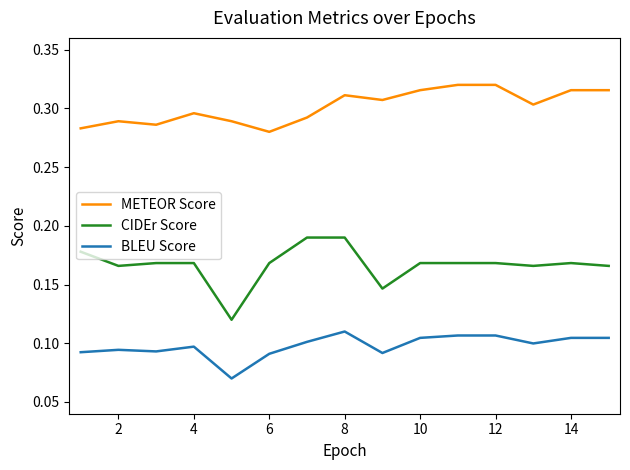

How many lines are shown in the chart?

3